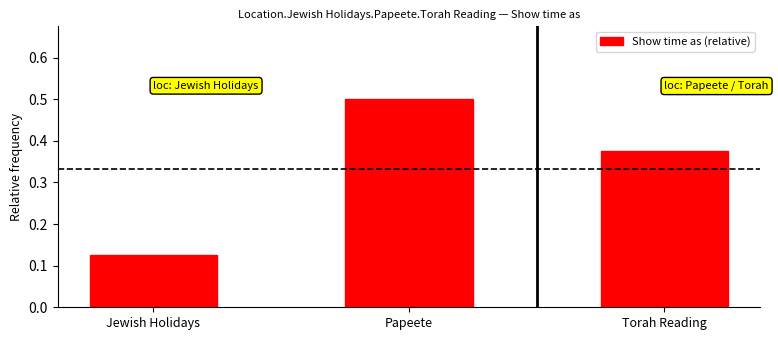

Between Jewish Holidays and Torah Reading, which is larger?

Torah Reading